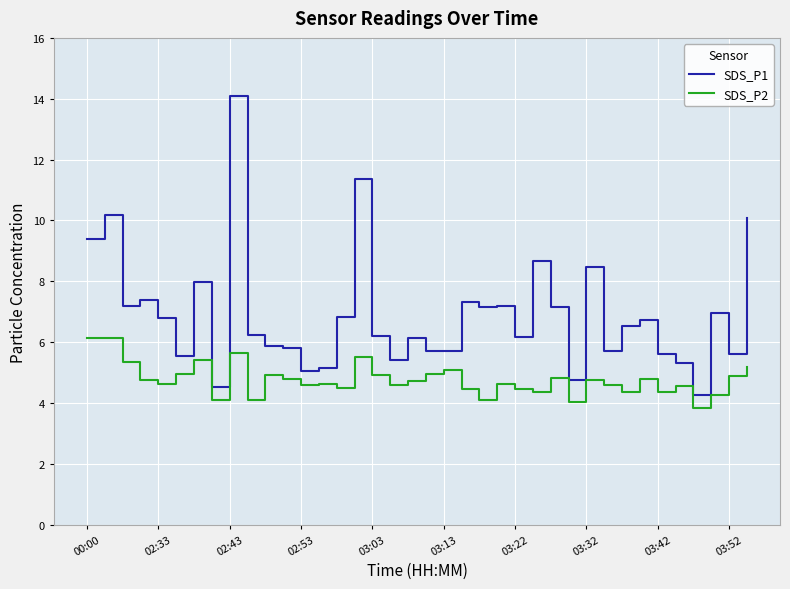

True or false: SDS_P1 and SDS_P2 cross at least once.

False